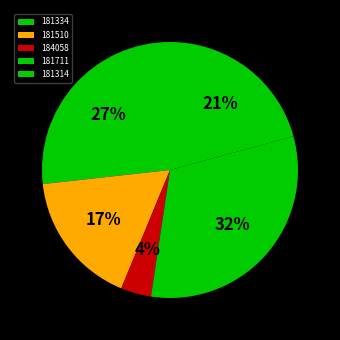

To the nearest percent, what portion does 181711 represent?

32%